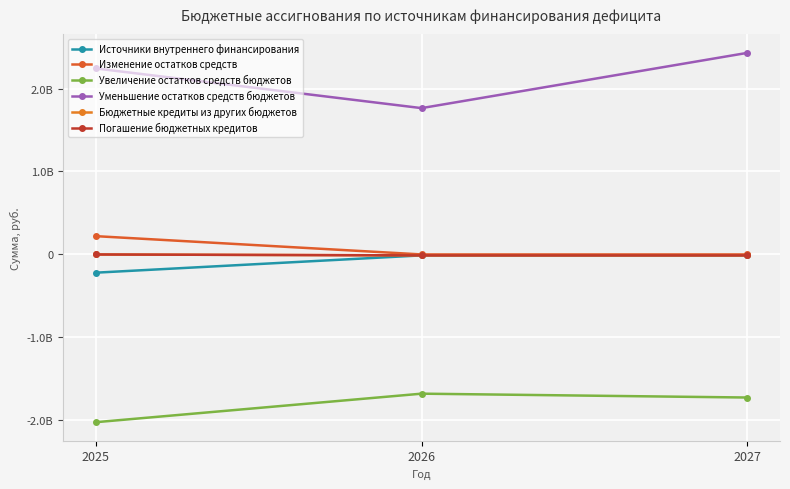

What is the average value of the Источники внутреннего финансирования series?

-80923714.0